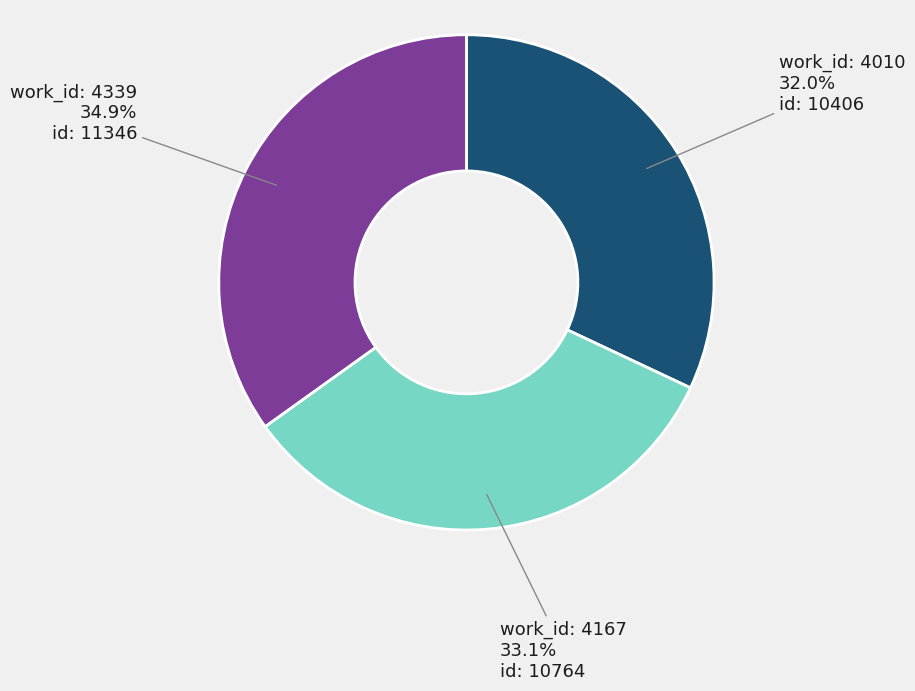

Is there any slice that represents more than half of the pie?

No